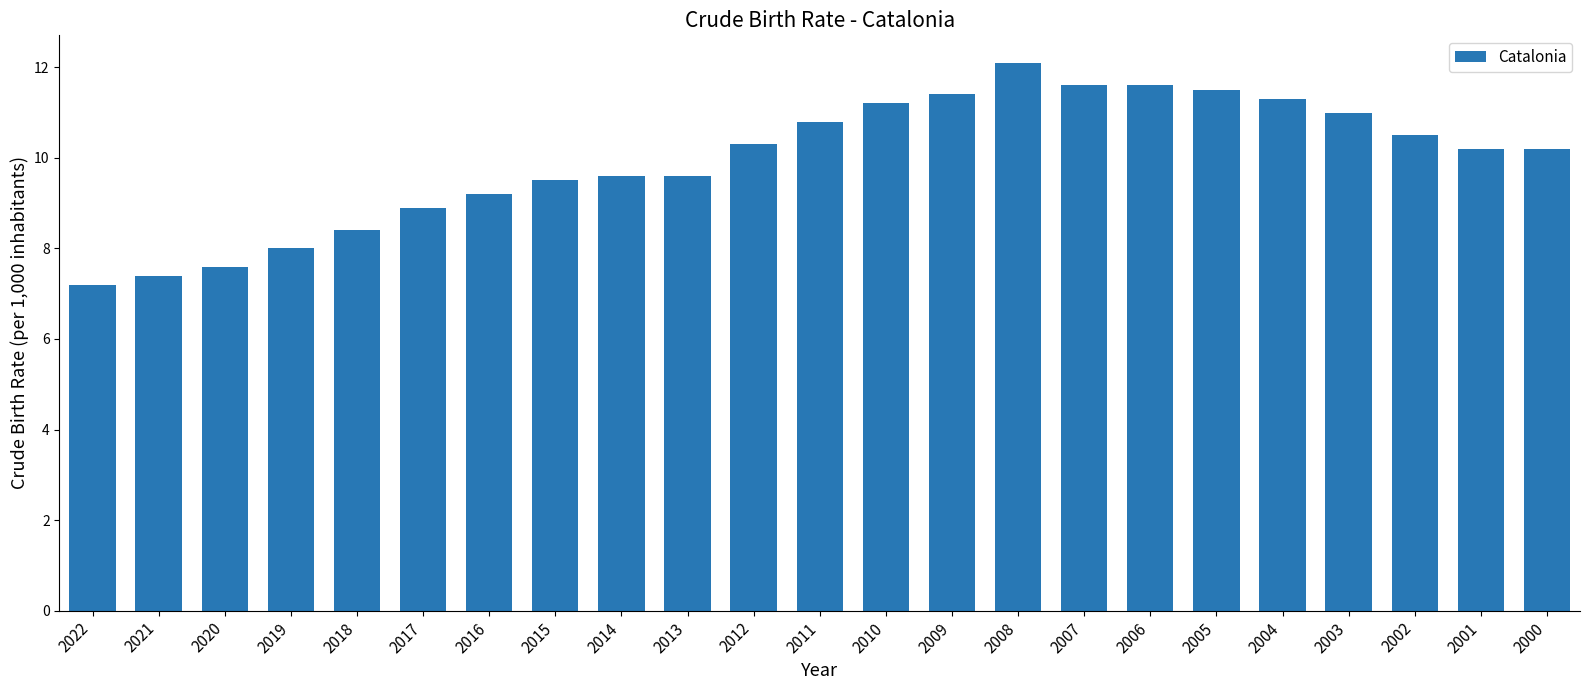

Between 2002 and 2014, which is larger?

2002